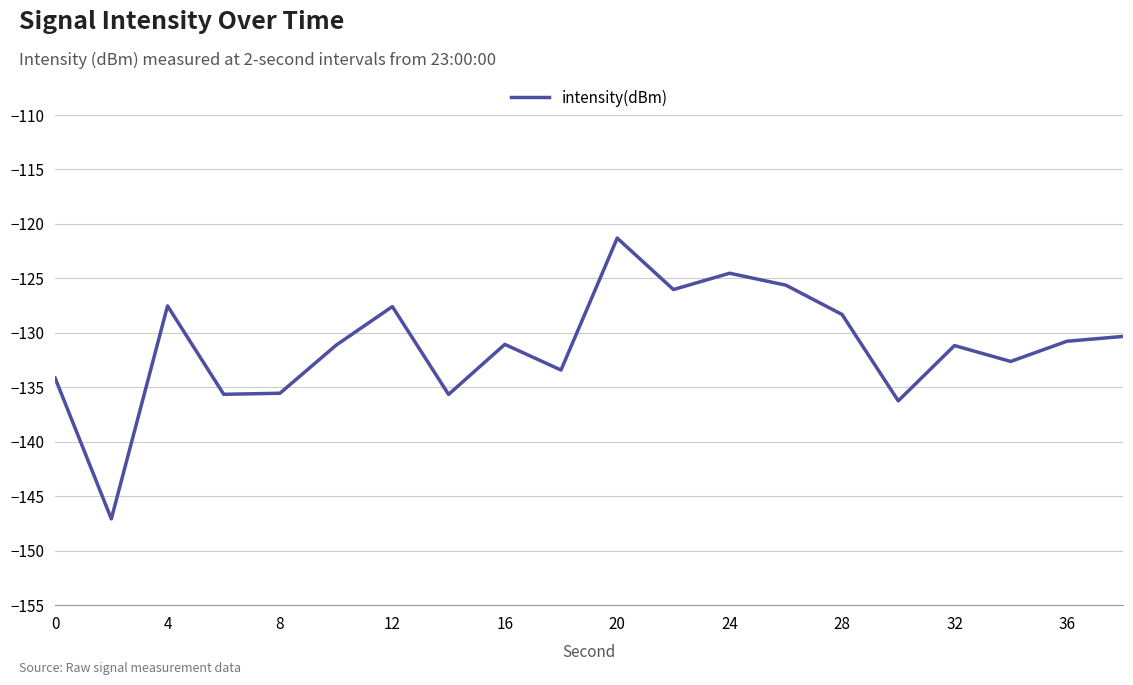

What is the smallest value displayed?

-147.1